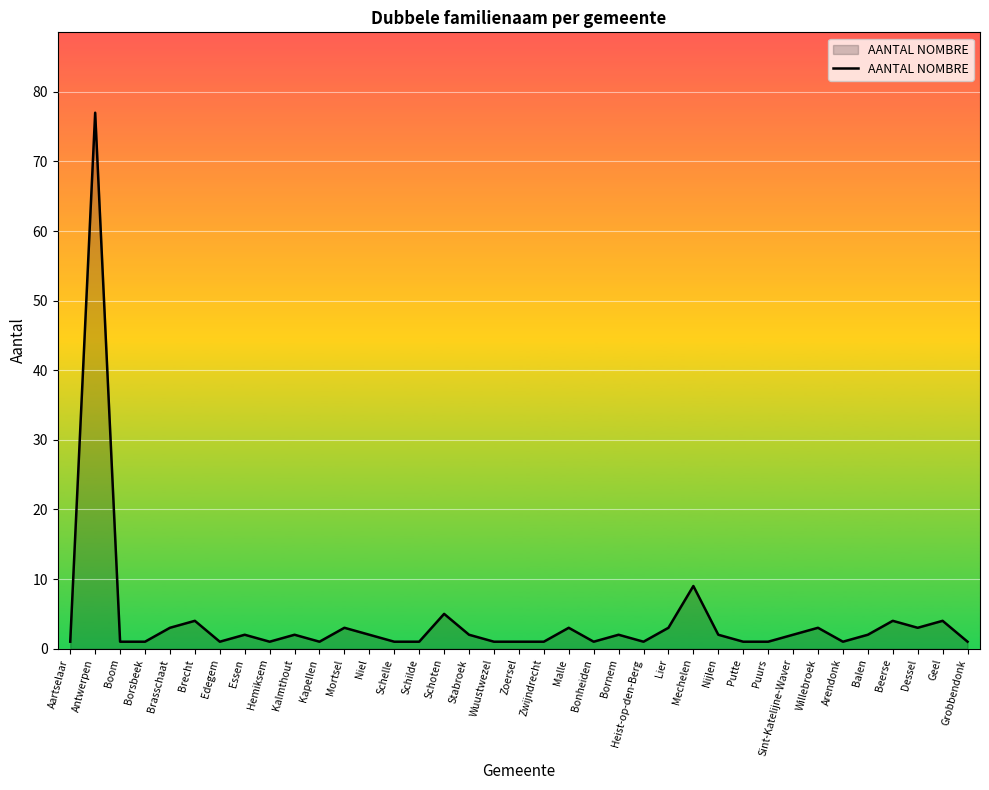

Reading left to right, what are all the values shown in this chart?

Aartselaar=1	Antwerpen=77	Boom=1	Borsbeek=1	Brasschaat=3	Brecht=4	Edegem=1	Essen=2	Hemiksem=1	Kalmthout=2	Kapellen=1	Mortsel=3	Niel=2	Schelle=1	Schilde=1	Schoten=5	Stabroek=2	Wuustwezel=1	Zoersel=1	Zwijndrecht=1	Malle=3	Bonheiden=1	Bornem=2	Heist-op-den-Berg=1	Lier=3	Mechelen=9	Nijlen=2	Putte=1	Puurs=1	Sint-Katelijne-Waver=2	Willebroek=3	Arendonk=1	Balen=2	Beerse=4	Dessel=3	Geel=4	Grobbendonk=1